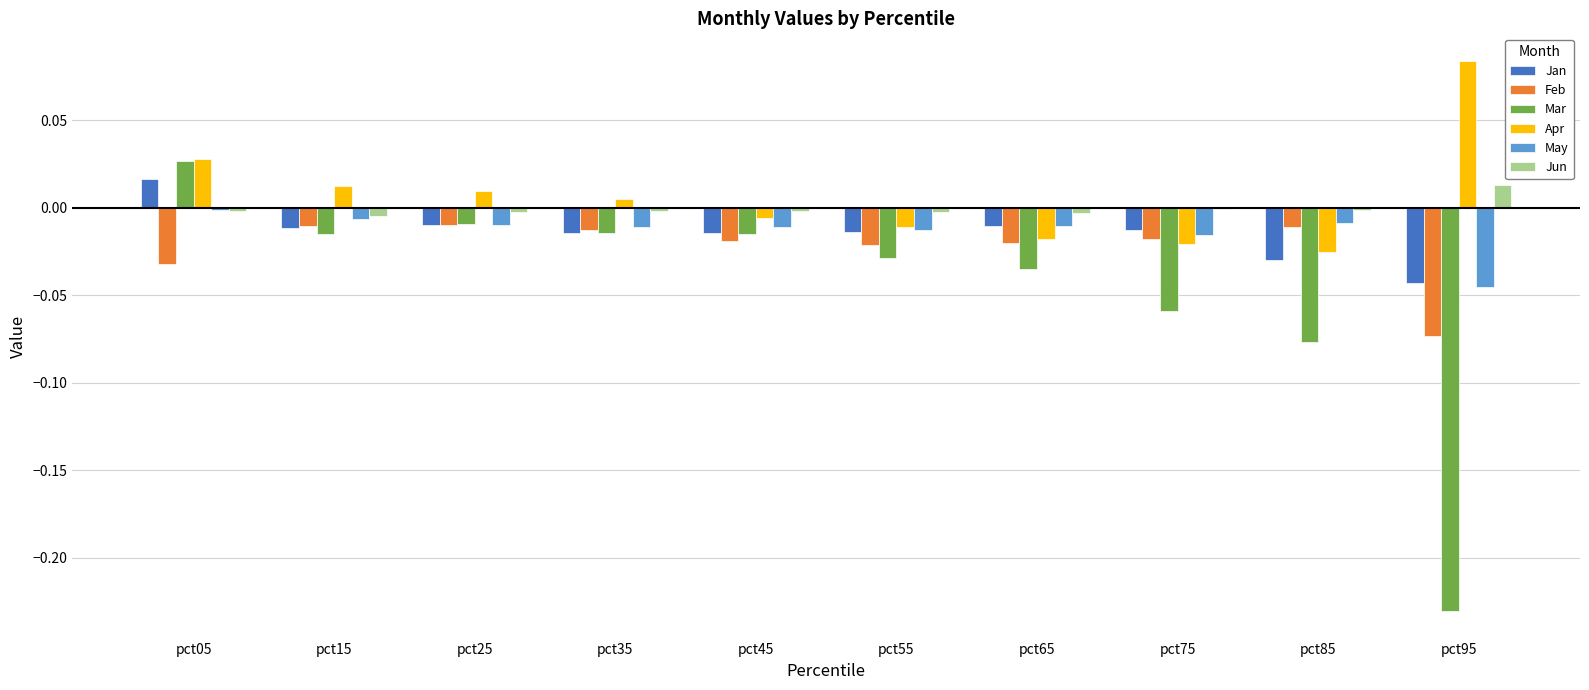

Which series has the largest total across all categories?

Apr